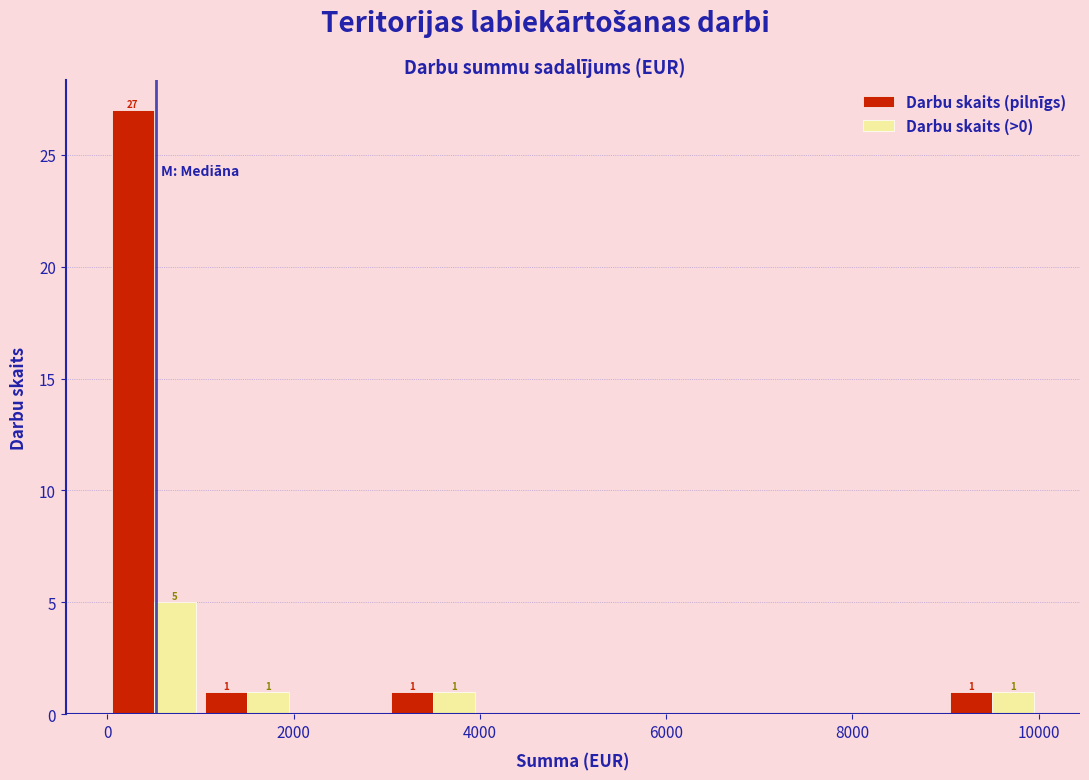

In the Darbu skaits (pilnīgs) series, which range on the x-axis has the tallest bar?

0 to 1000